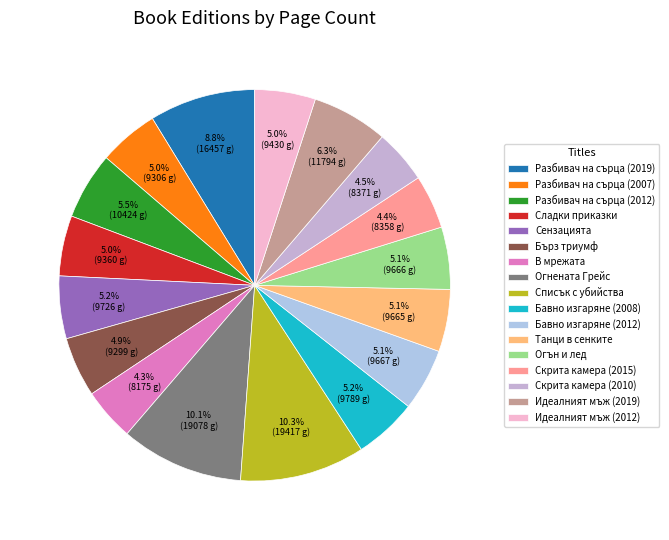

Count the number of slices in the pie.

17